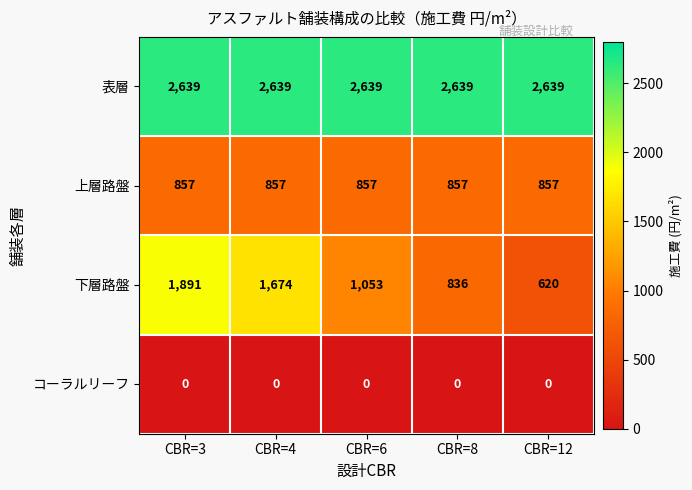

Between CBR=4 and CBR=8, which series saw the biggest shift?

下層路盤